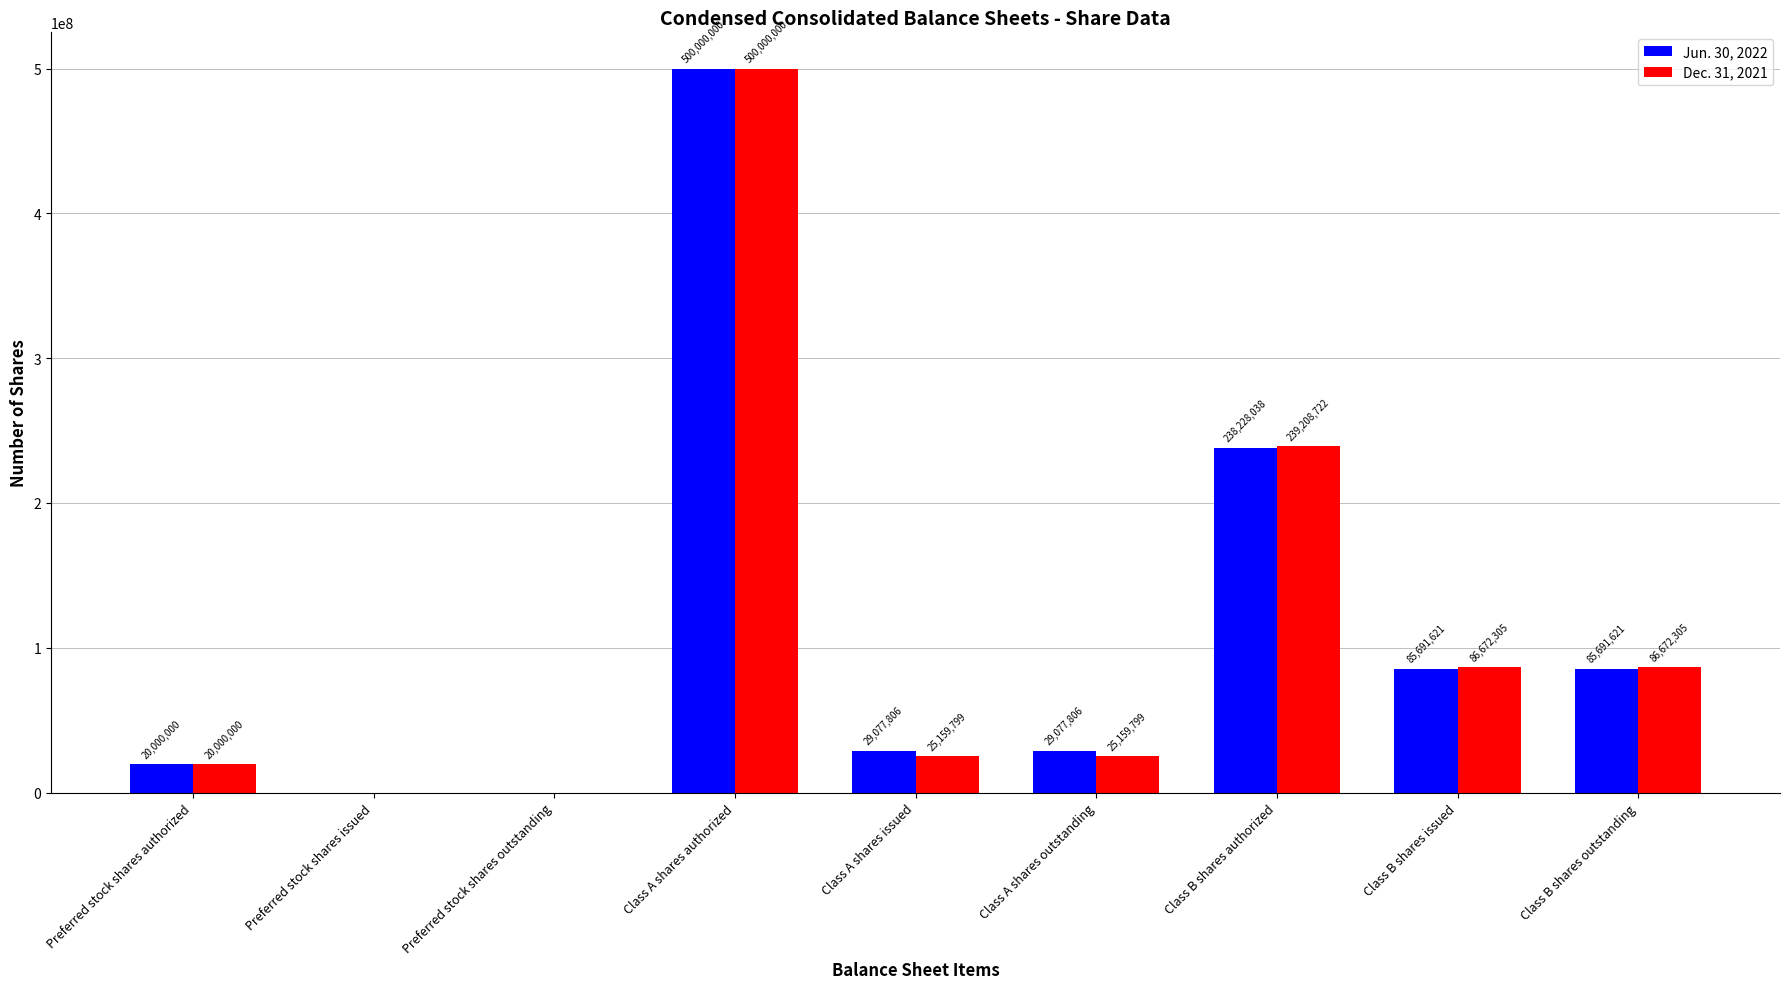

Which series changed the most between Preferred stock shares issued and Class B shares issued?

Dec. 31, 2021